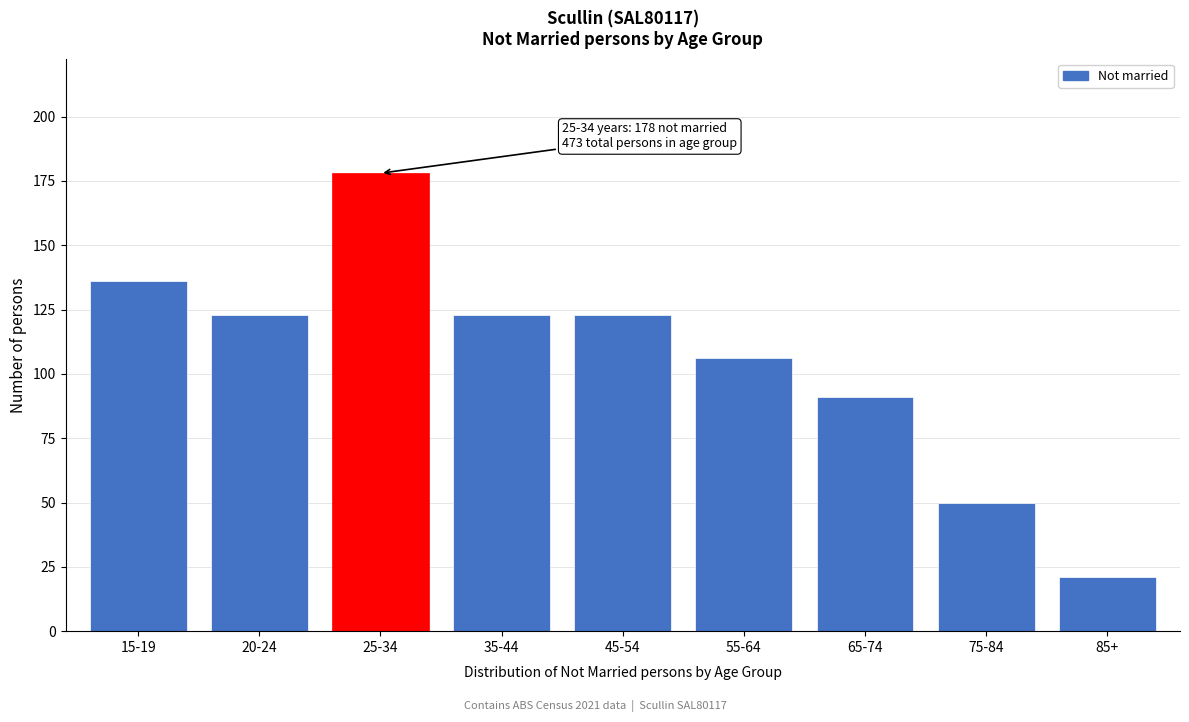

Reading right to left, extract all data points from this chart.

85+=21	75-84=50	65-74=91	55-64=106	45-54=123	35-44=123	25-34=178	20-24=123	15-19=136